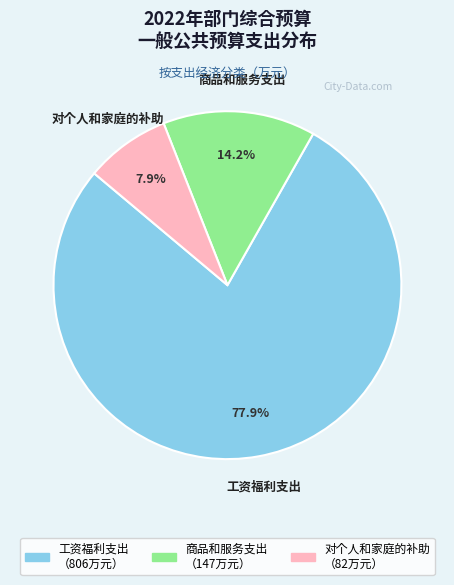

Is 对个人和家庭的补助 the majority of the pie?

No